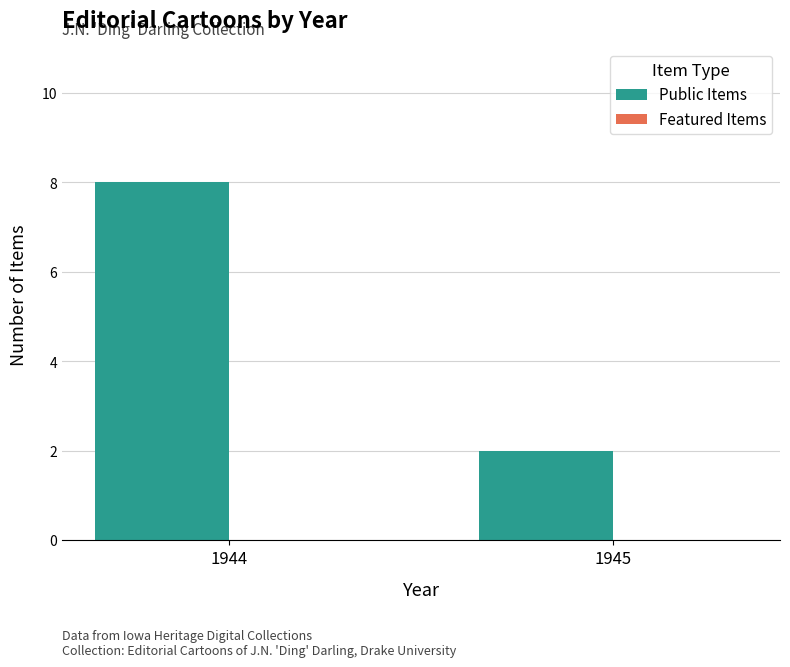

The chart shows a value of 8 at 1944. True or false?

True